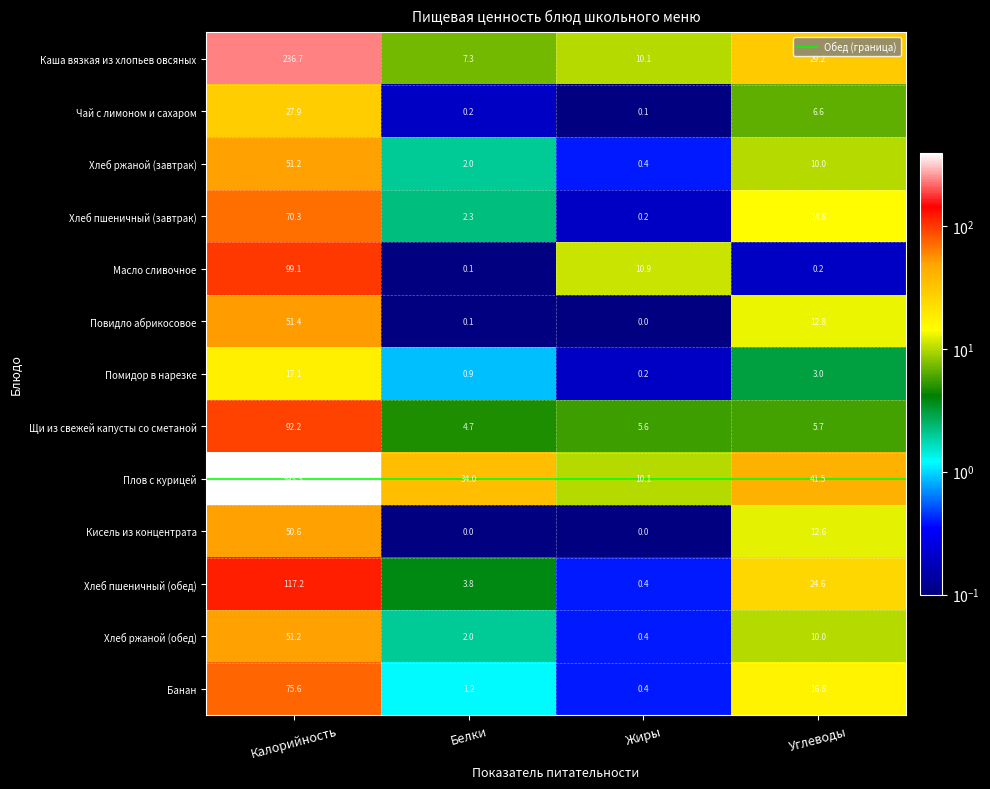

Which series has the widest spread of values?

Плов с курицей